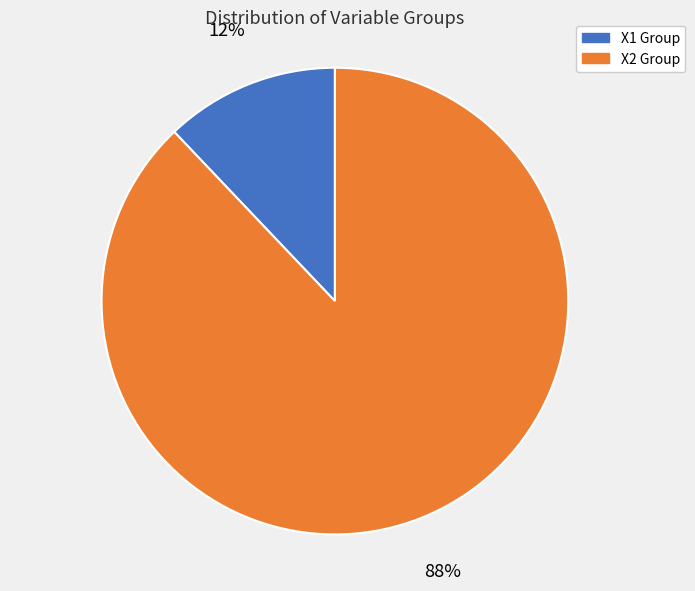

True or false: X1 Group accounts for 12% of the total.

True